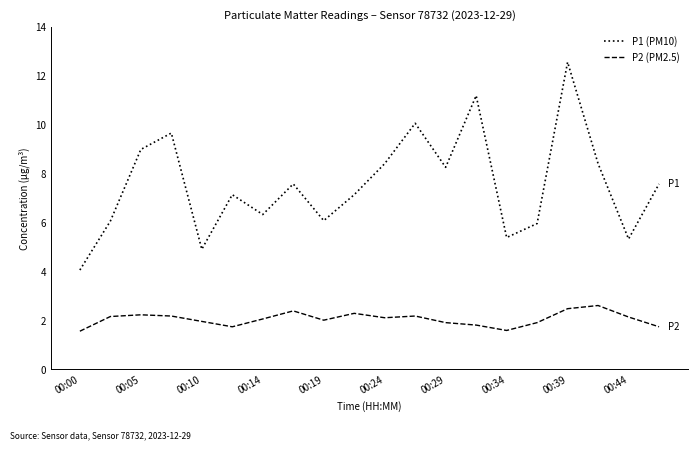

What is the minimum value shown in the chart?

1.6